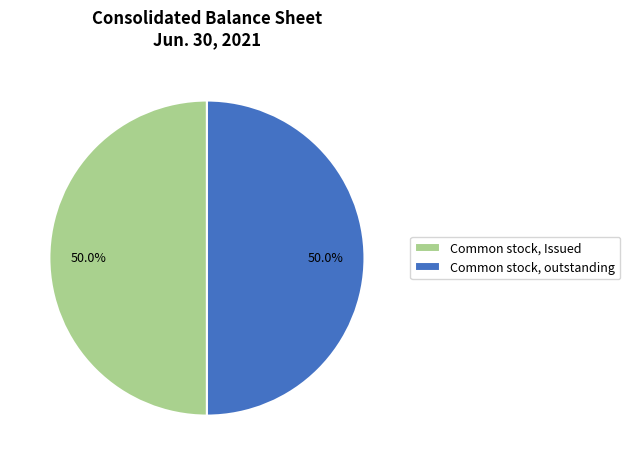

To the nearest percent, what portion does Common stock, Issued represent?

50%